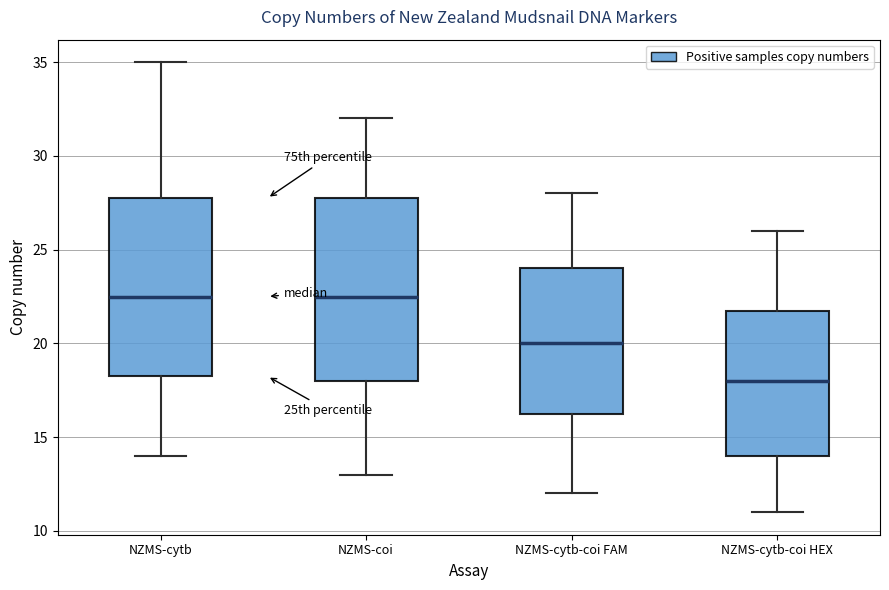

Where does the median line of the box for NZMS-cytb-coi HEX sit on the y-axis? The values are not printed on the chart, so give them approximately, as read against the axis.

18.0